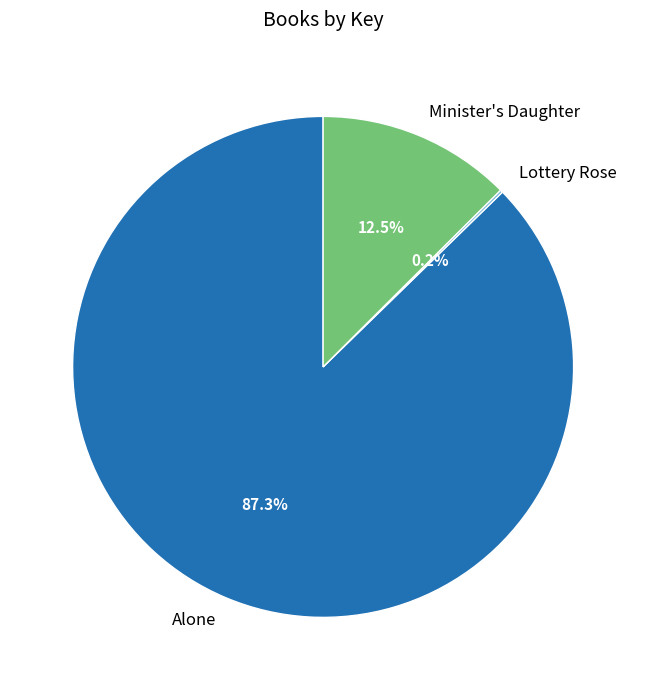

Does any single category account for the majority?

Yes